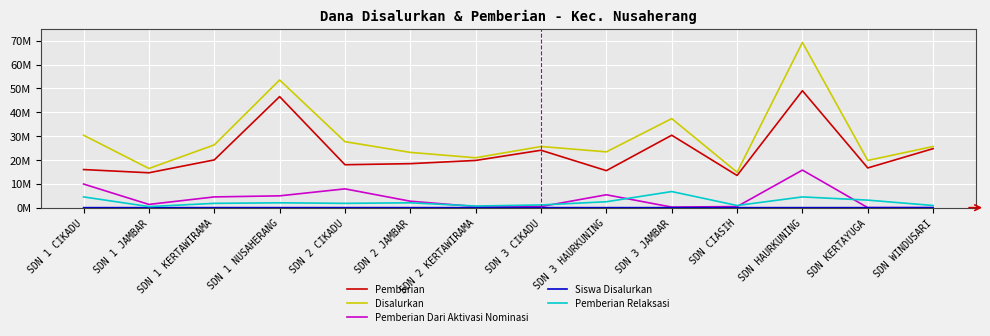

How many interior local peaks does the Pemberian Dari Aktivasi Nominasi series have?

3